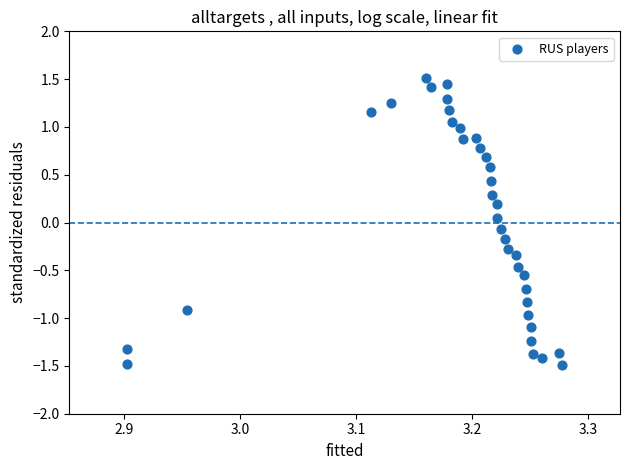

What is the range of X values (max minus min)?

0.4